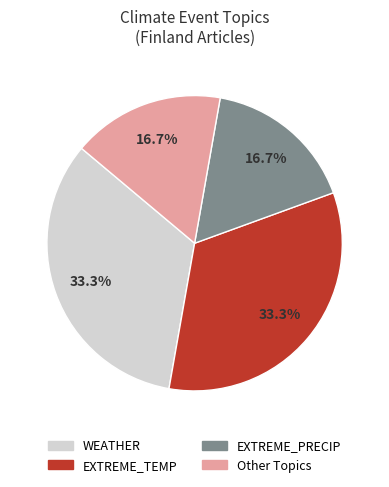

Approximately how many times larger is the value at Other Topics compared to EXTREME_PRECIP?

1.0